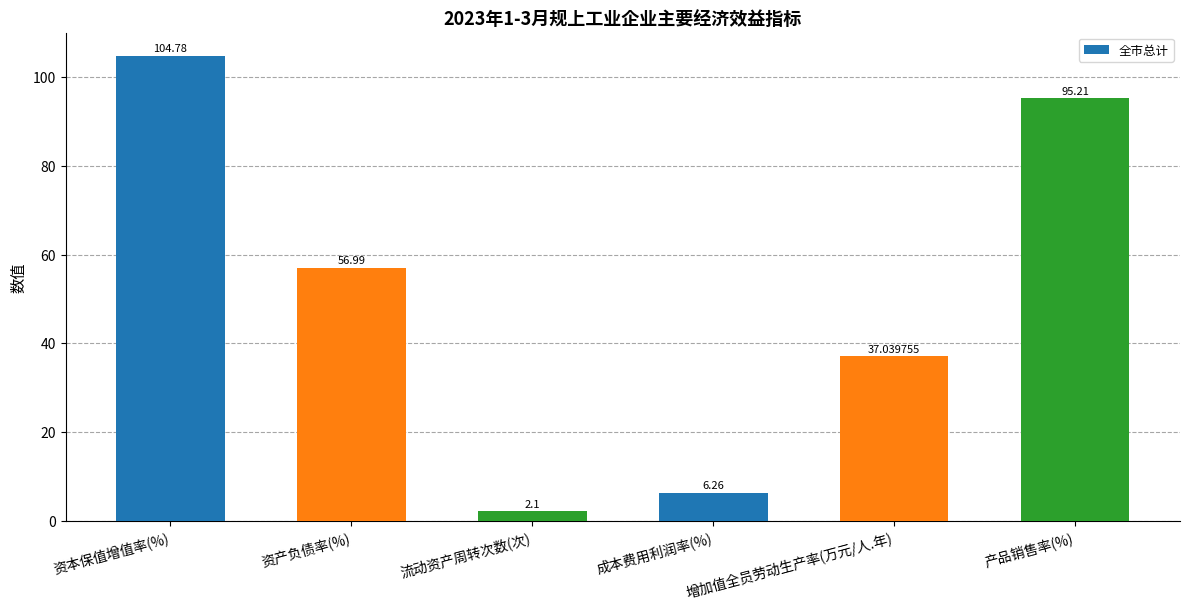

Which has a higher value, 增加值全员劳动生产率(万元/人.年) or 成本费用利润率(%)?

增加值全员劳动生产率(万元/人.年)